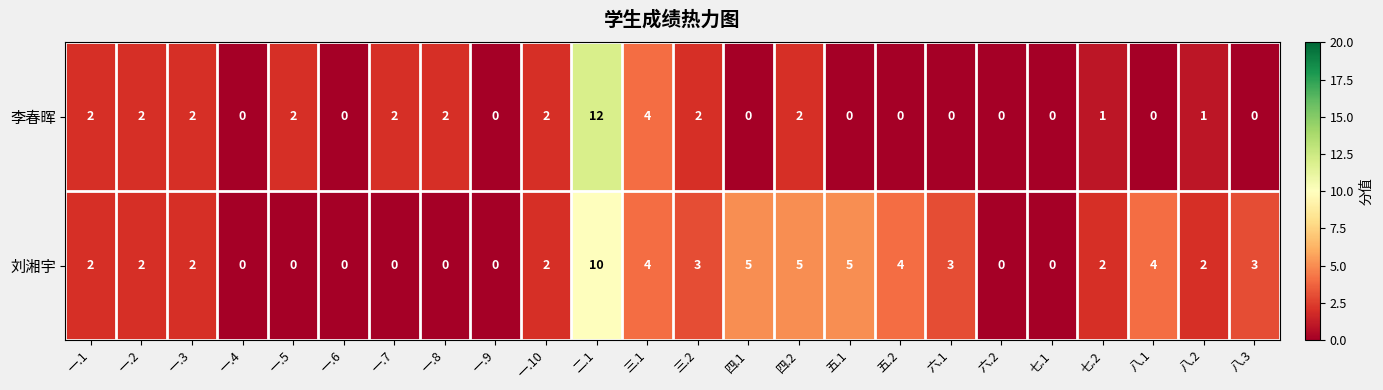

Which series changed the most between 一.4 and 七.2?

刘湘宇